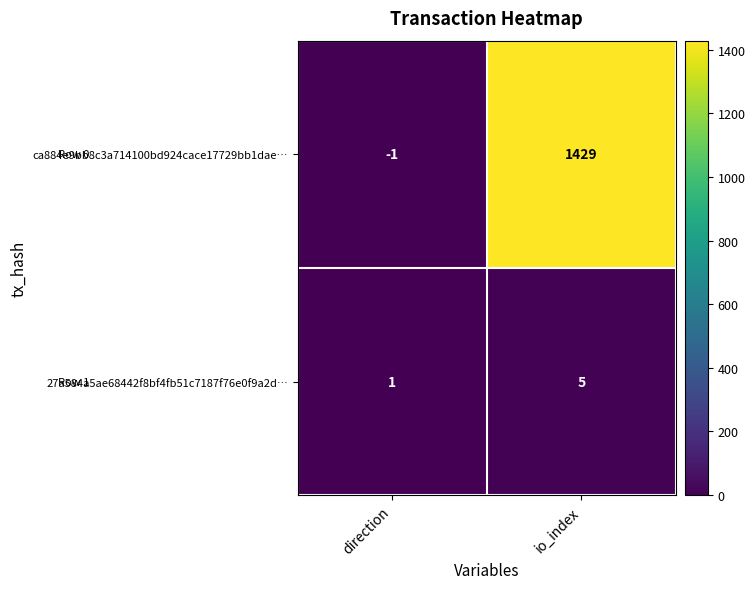

What is the difference between the maximum and minimum values in the ca884e9bb8c3a714100bd924cace17729bb1dae… series?

1430